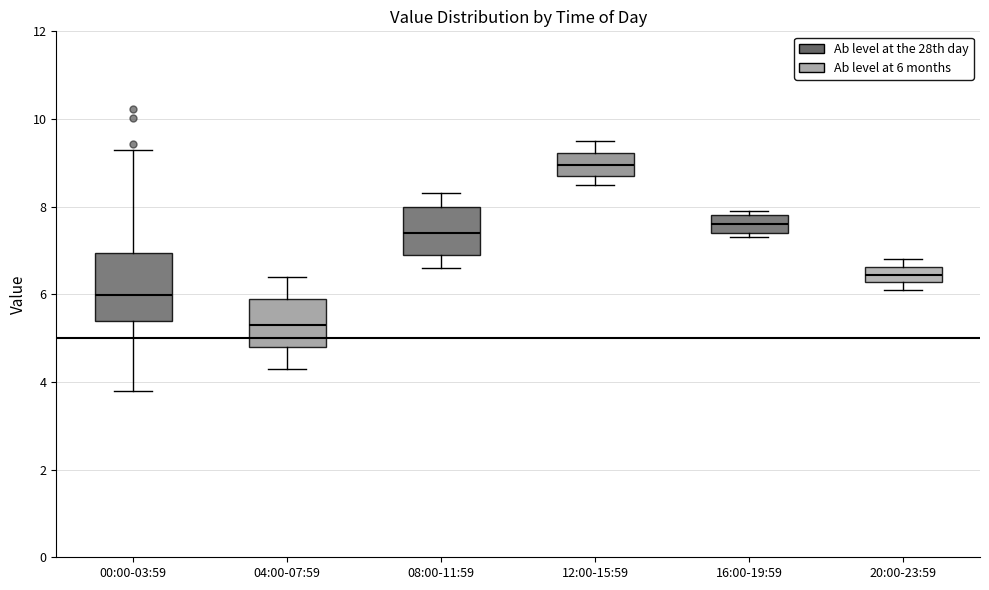

Where is the lower edge of the box for 08:00-11:59 on the y-axis? The values are not printed on the chart, so give them approximately, as read against the axis.

7.0